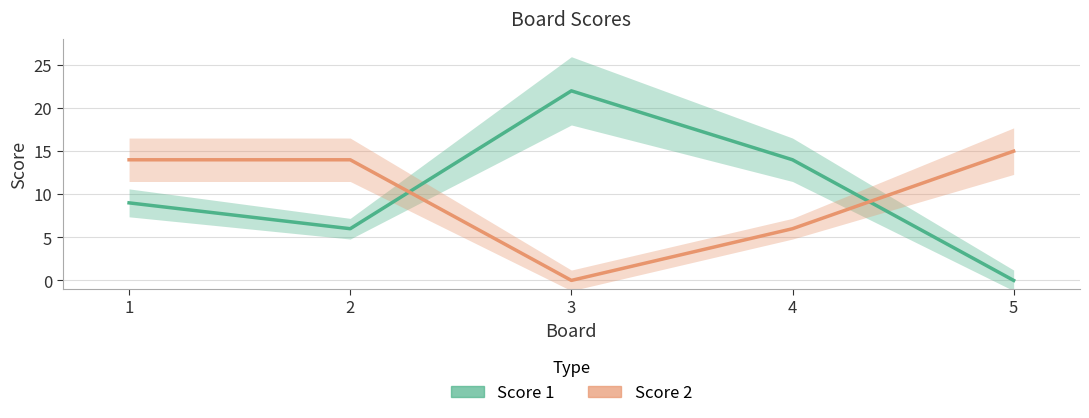

How many data points does each series have?

5